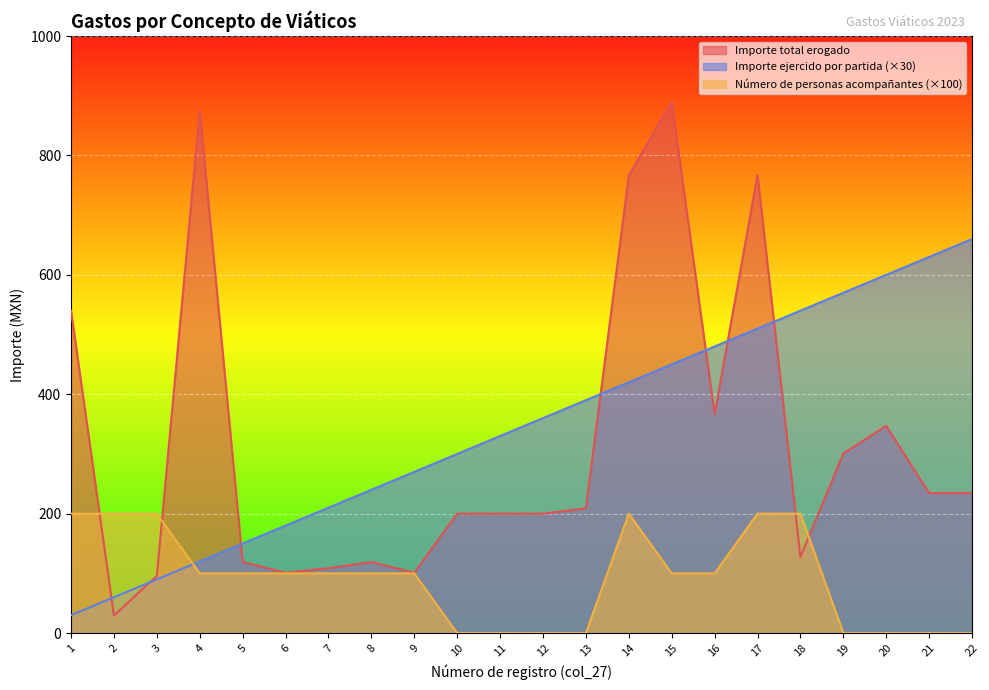

Does the chart display data point markers on the line(s)?

No